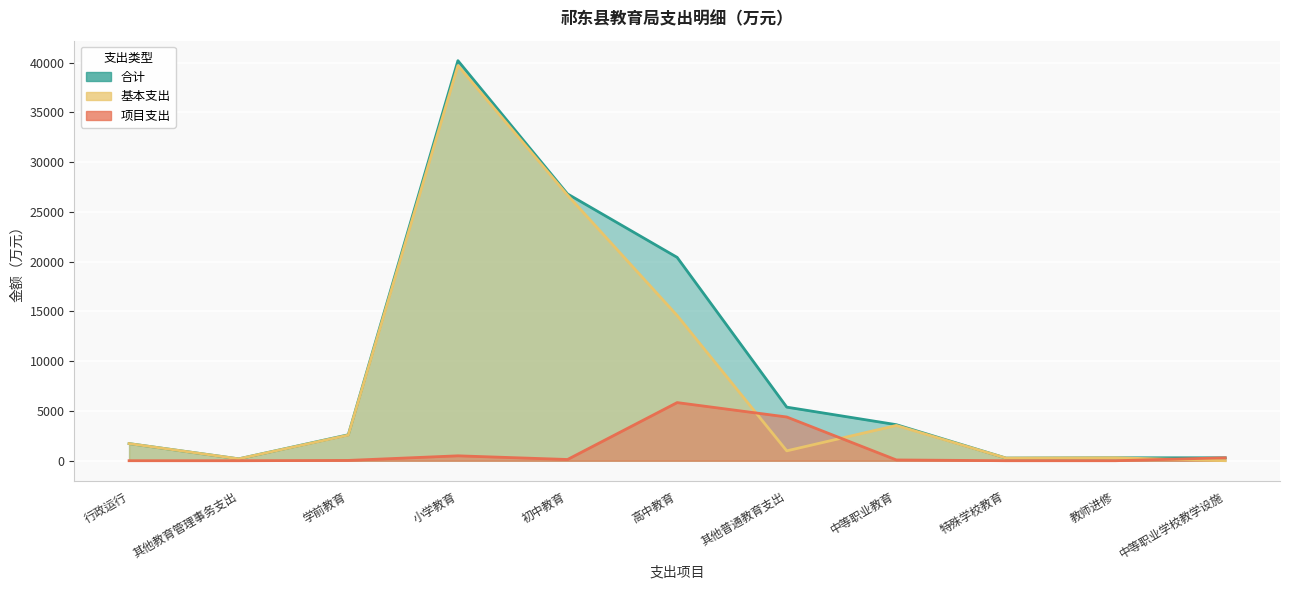

The 合计 series shows 2270.6 at 行政运行. True or false?

False